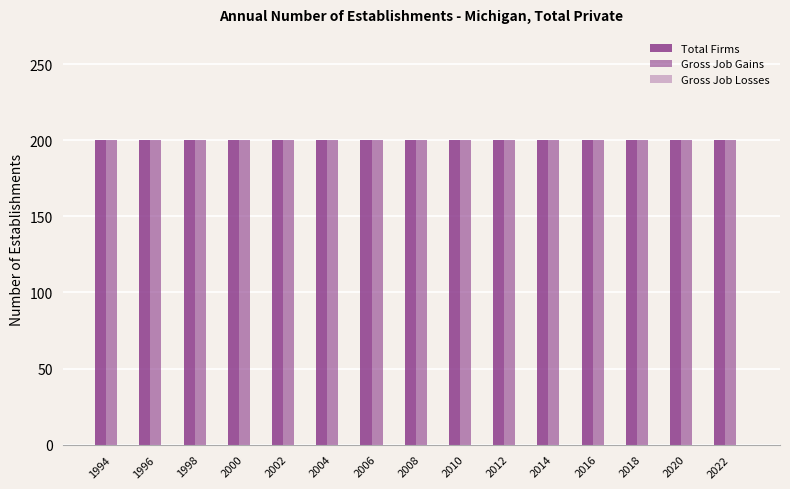

Between 2008 and 2022, which series saw the biggest shift?

Total Firms